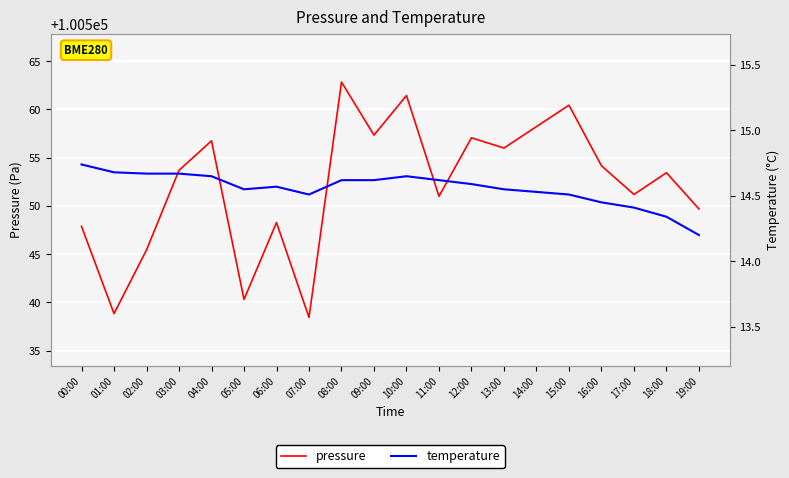

What are all the series names shown in the legend?

pressure, temperature